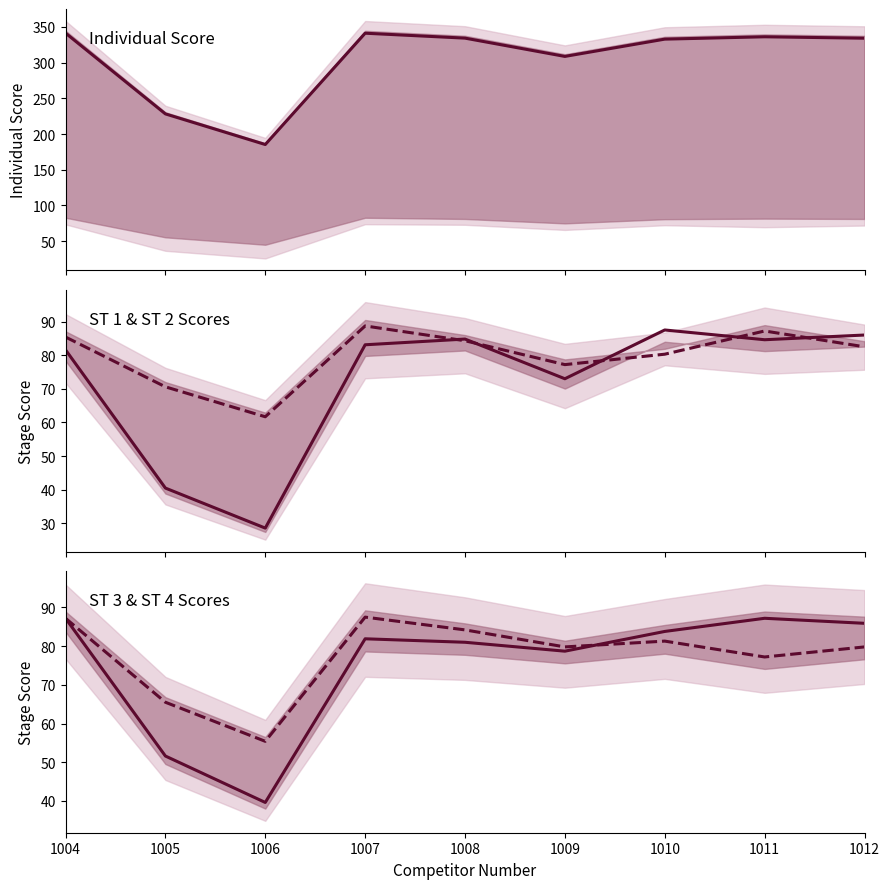

Reading left to right, what are all the values shown in this chart?

Individual Score: 1004=341.4	1005=228.2	1006=185.3	1007=341.2	1008=334.3	1009=308.7	1010=332.9	1011=336.2	1012=334.2
ST 1 Score: 1004=81.6	1005=40.5	1006=28.6	1007=83.1	1008=84.8	1009=73.0	1010=87.5	1011=84.6	1012=86.0
ST 2 Score: 1004=85.4	1005=70.6	1006=61.7	1007=88.7	1008=84.3	1009=77.2	1010=80.3	1011=87.2	1012=82.5
ST 3 Score: 1004=87.2	1005=51.6	1006=39.6	1007=81.9	1008=81.0	1009=78.7	1010=83.8	1011=87.2	1012=85.9
ST 4 Score: 1004=87.2	1005=65.5	1006=55.4	1007=87.5	1008=84.2	1009=79.8	1010=81.3	1011=77.2	1012=79.8